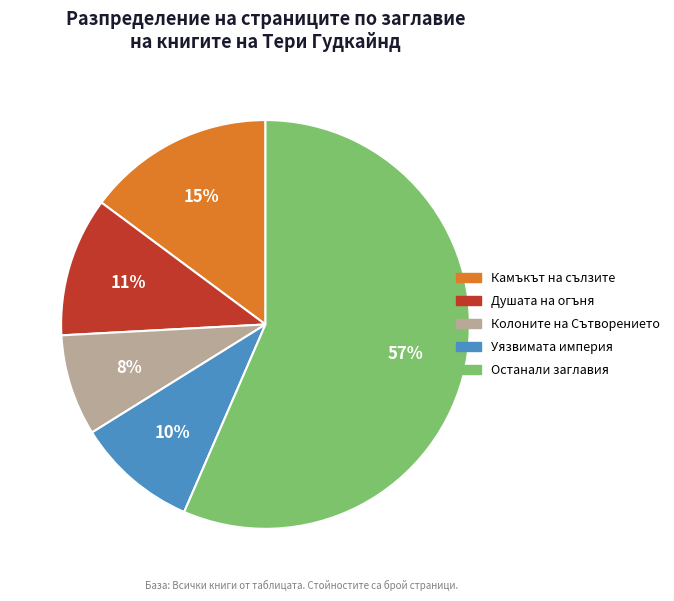

To the nearest percent, what is the average slice percentage?

20%